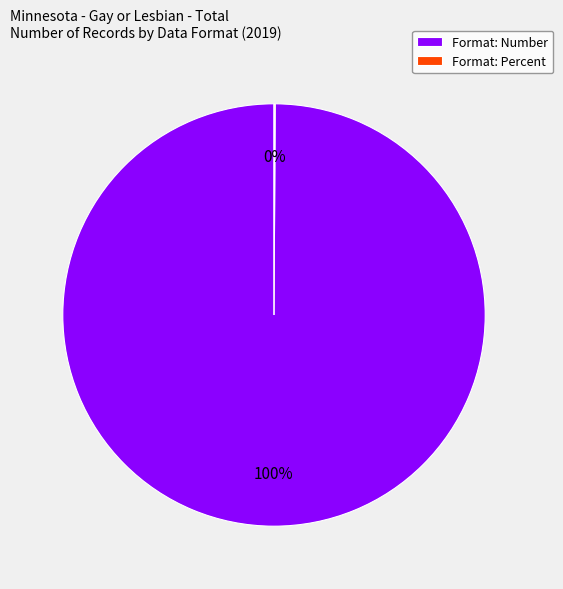

Which slice represents more than half of the pie?

Format: Number